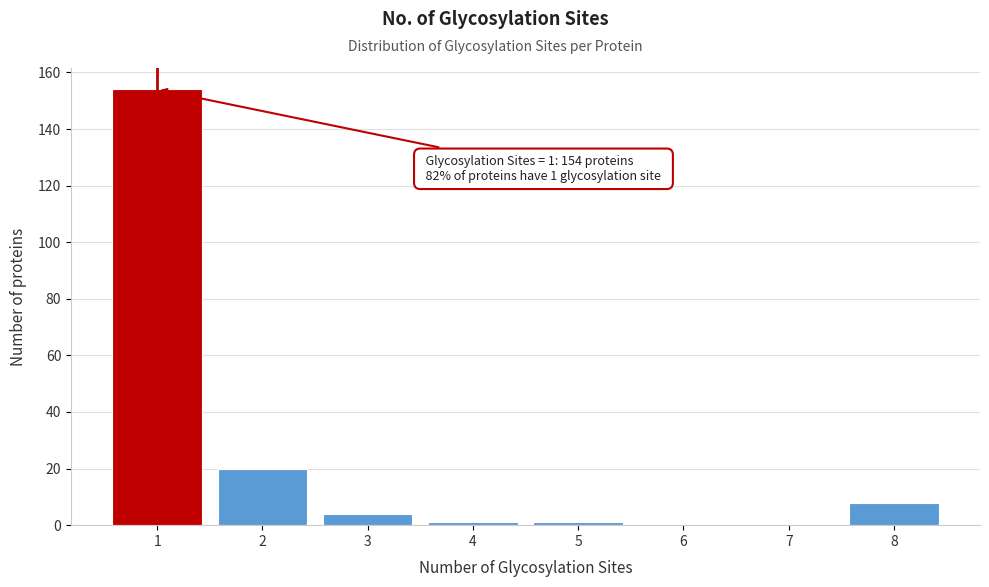

Reading left to right, extract all data points from this chart.

1=154	2=20	3=4	4=1	5=1	6=0	7=0	8=8